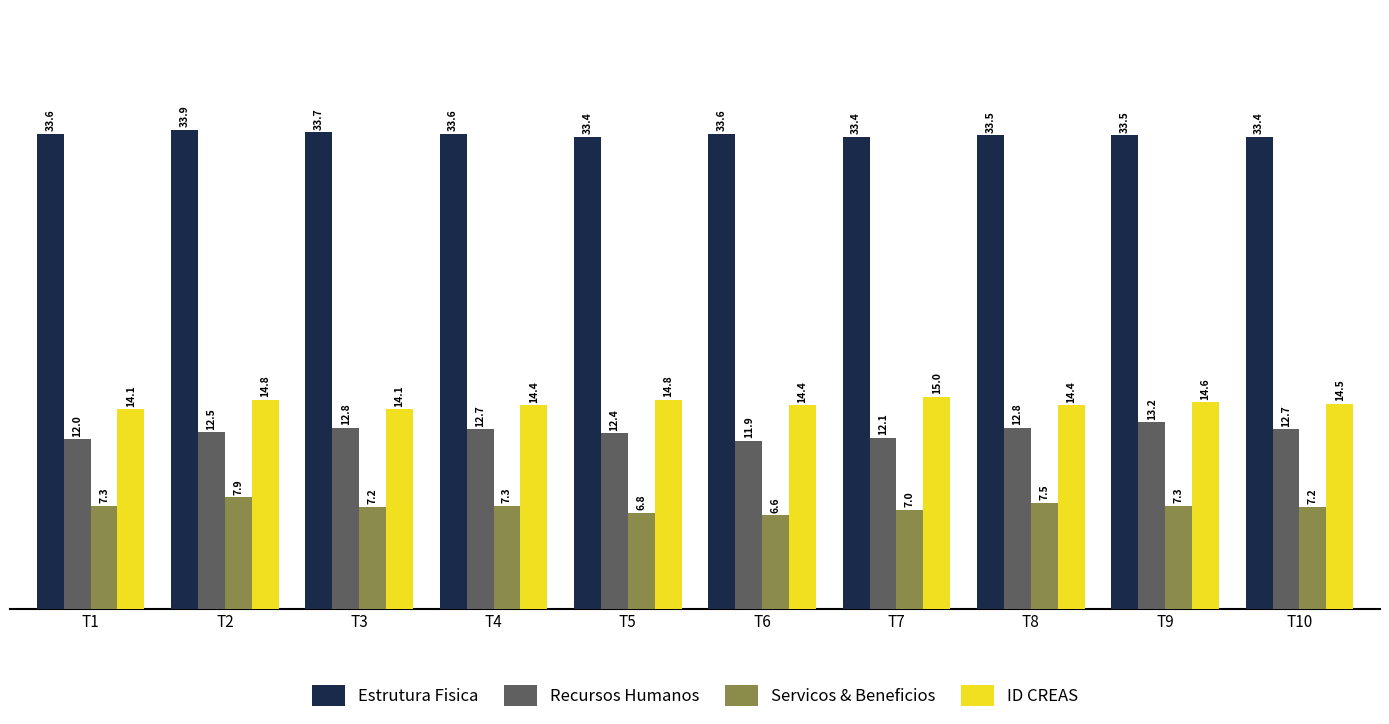

Which series has the largest total across all categories?

Estrutura Fisica